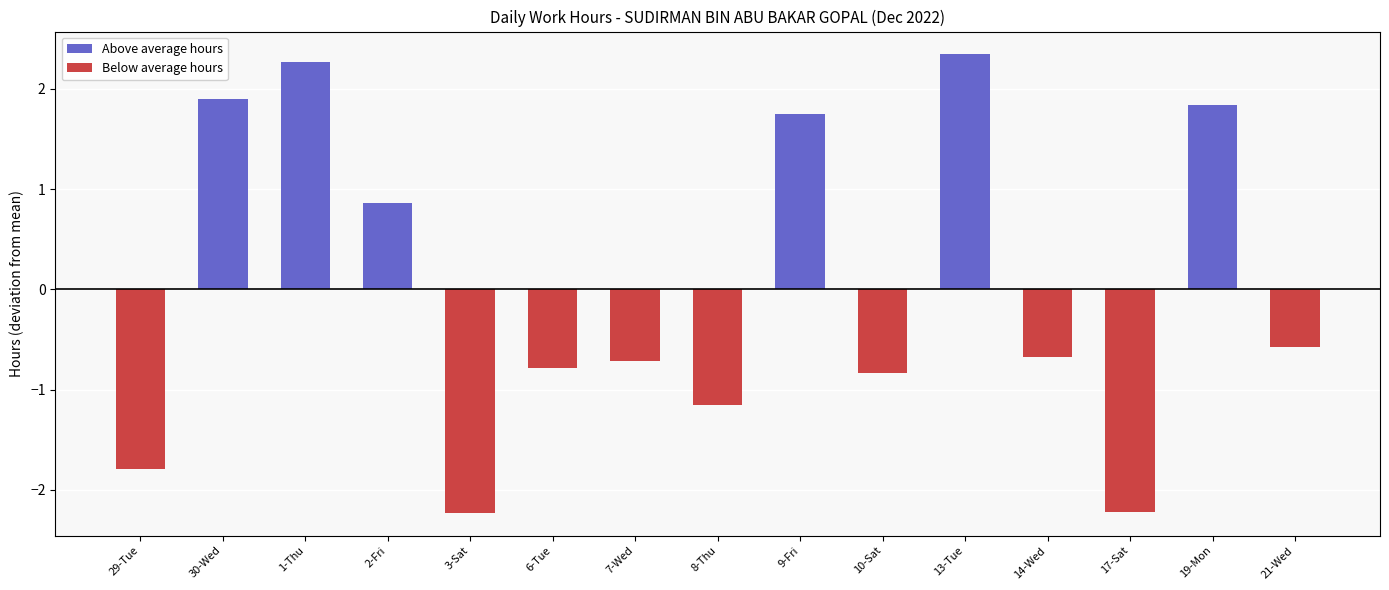

True or false: the data shows 1.8 at 9-Fri.

True